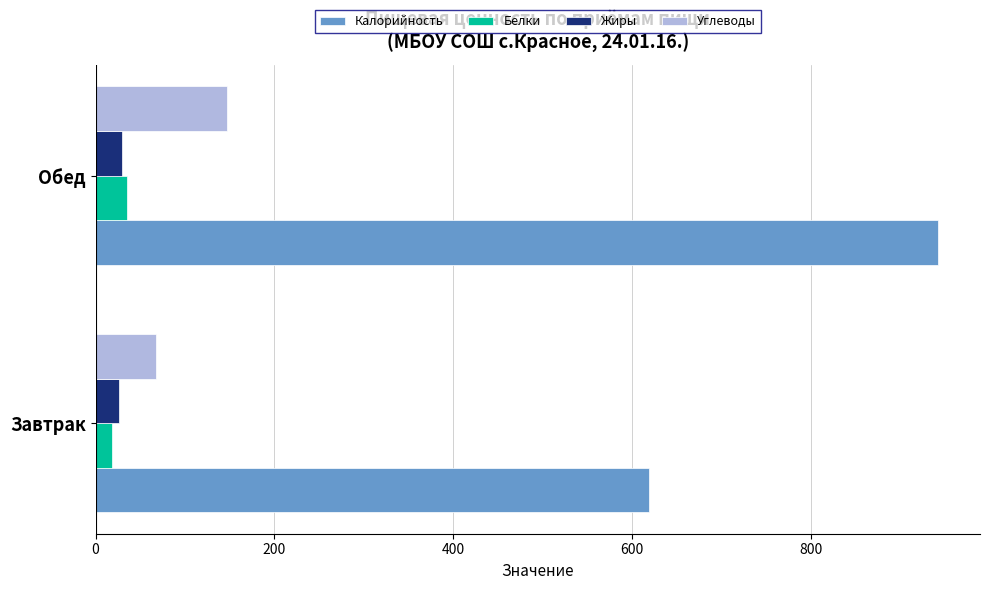

What is the difference between the maximum and minimum values in the Углеводы series?

80